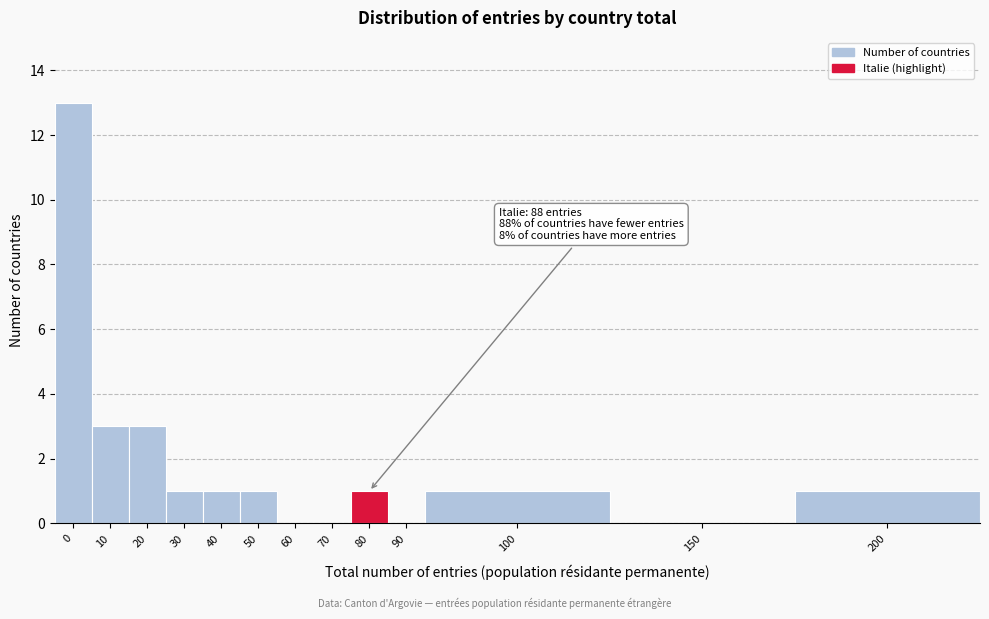

Reading left to right, what are all the values shown in this chart?

0=13	10=3	20=3	30=1	40=1	50=1	60=0	70=0	80=1	90=0	100=1	150=0	200=1